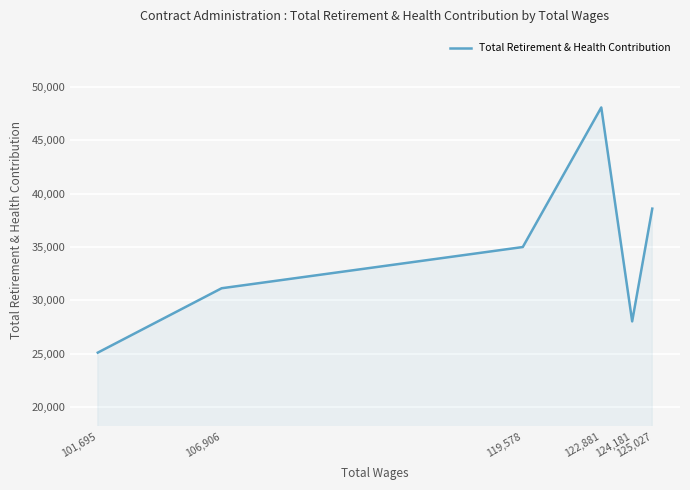

How many values are below 34994?

3